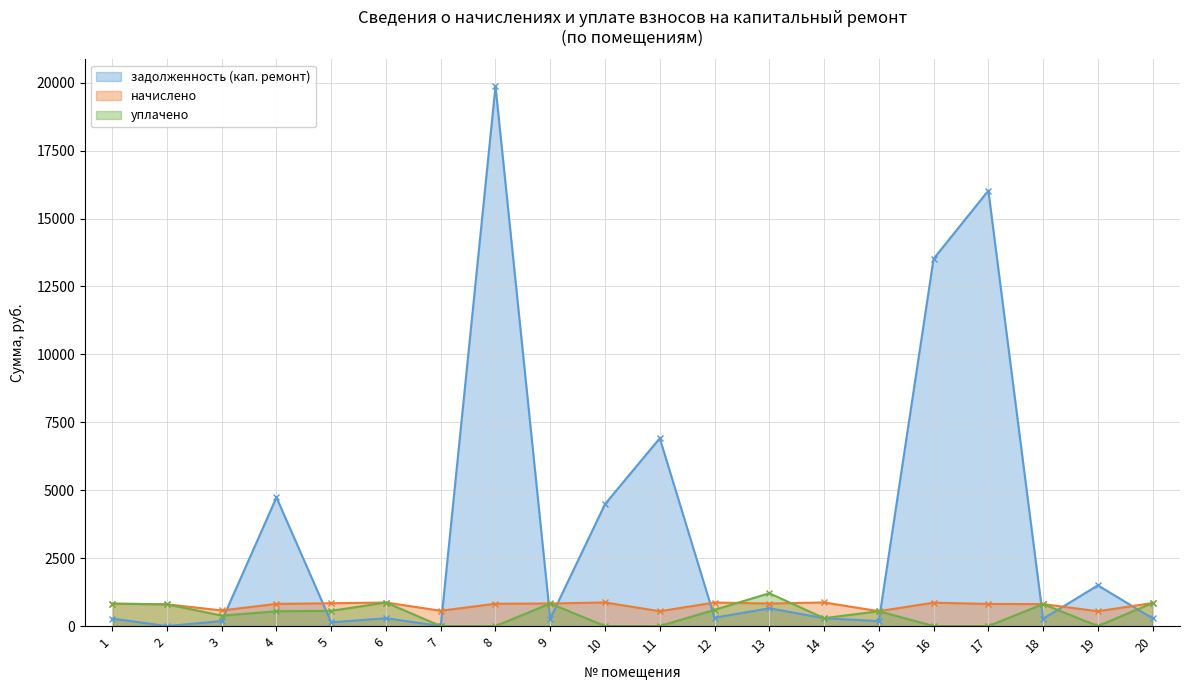

True or false: уплачено has a value of 97.3 at 3.

False